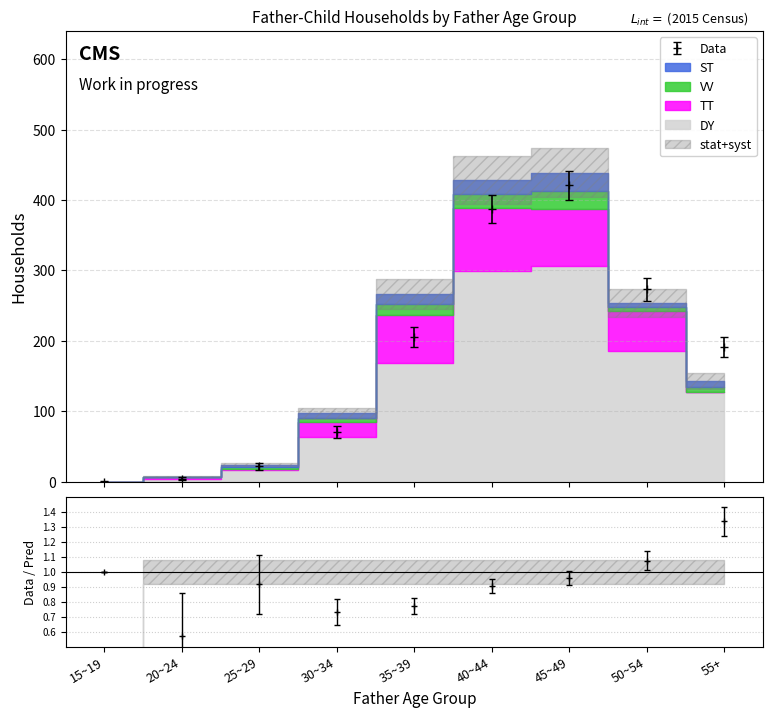

At which category is the sum across all series the highest?

45~49